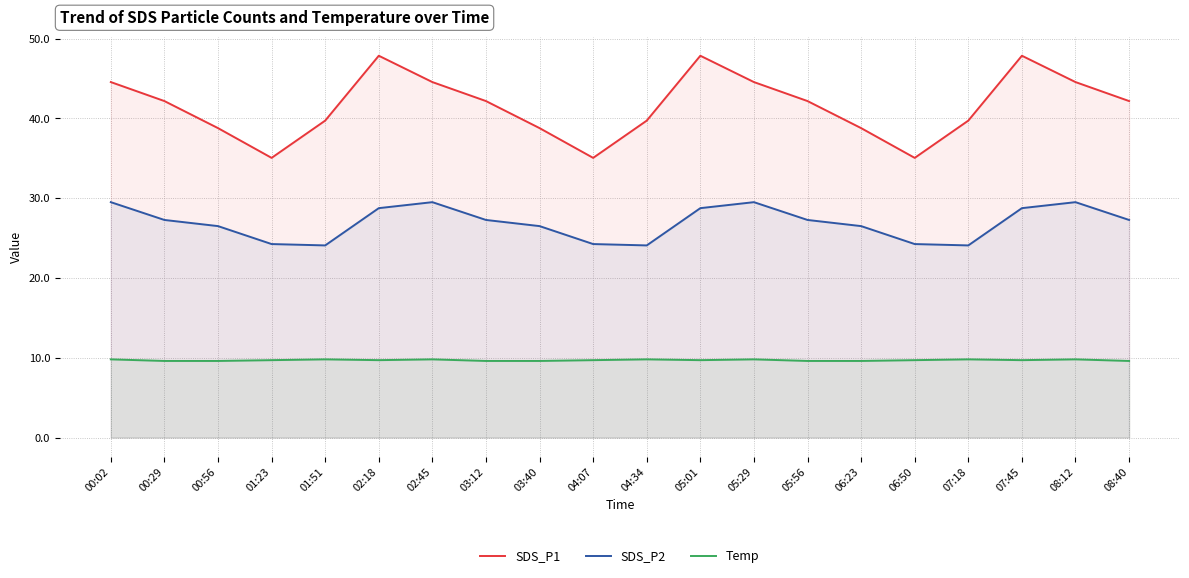

Where is SDS_P2 nearest to the value 26?

00:56